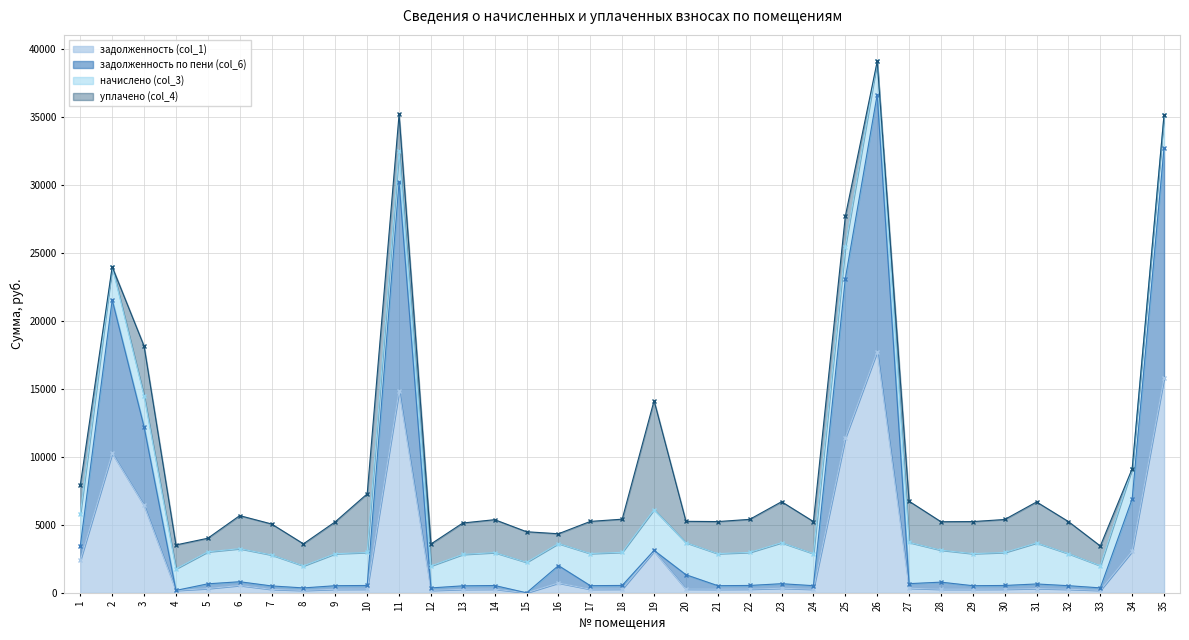

Rank the categories by задолженность по пени (col_6) value from lowest to highest.

15, 4, 12, 8, 33, 7, 13, 32, 29, 9, 21, 24, 17, 14, 10, 30, 22, 18, 31, 5, 23, 27, 28, 6, 20, 16, 19, 1, 34, 3, 2, 25, 11, 35, 26